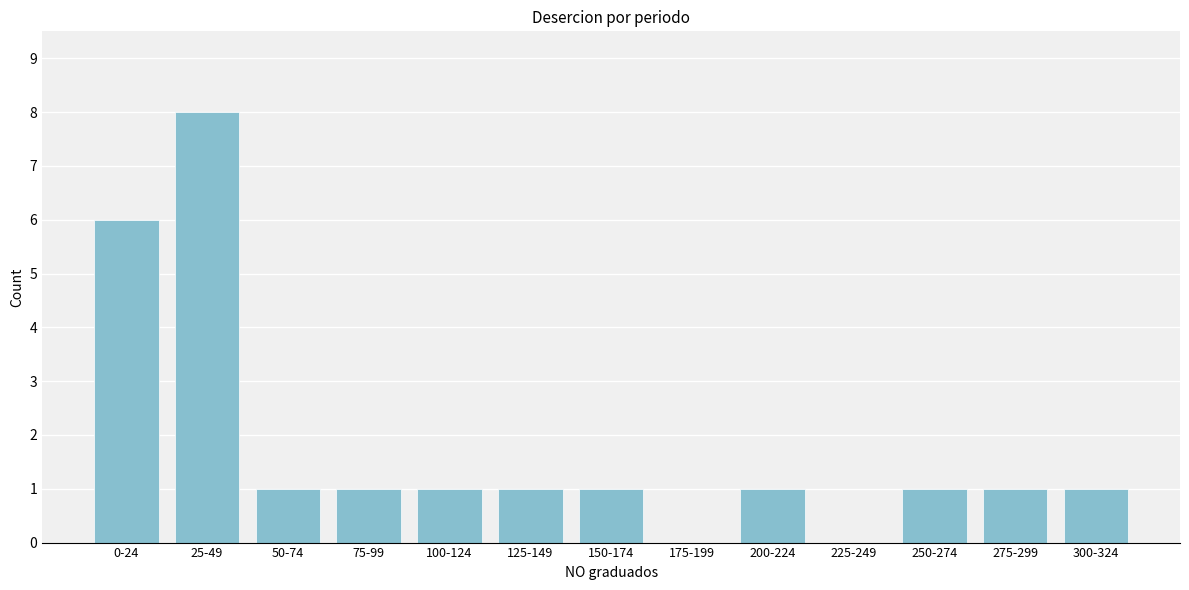

Reading left to right, list all the values displayed in this chart.

0-24=6	25-49=8	50-74=1	75-99=1	100-124=1	125-149=1	150-174=1	175-199=0	200-224=1	225-249=0	250-274=1	275-299=1	300-324=1